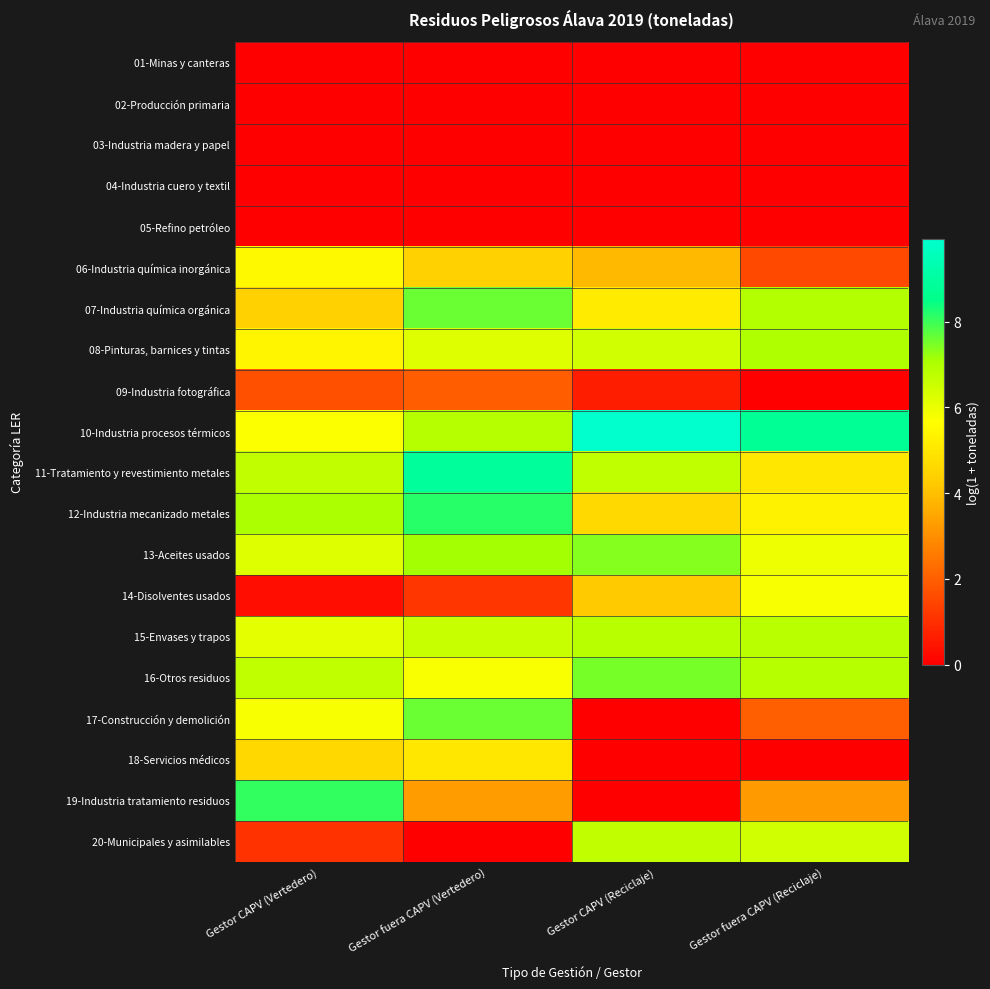

Reading left to right, what are all the values shown in this chart?

01-Minas y canteras: Gestor CAPV (Vertedero)=0.0	Gestor fuera CAPV (Vertedero)=0.0	Gestor CAPV (Reciclaje)=0.0	Gestor fuera CAPV (Reciclaje)=0.0
02-Producción primaria: Gestor CAPV (Vertedero)=0.0	Gestor fuera CAPV (Vertedero)=0.0	Gestor CAPV (Reciclaje)=0.0	Gestor fuera CAPV (Reciclaje)=0.0
03-Industria madera y papel: Gestor CAPV (Vertedero)=0.0	Gestor fuera CAPV (Vertedero)=0.0	Gestor CAPV (Reciclaje)=0.0	Gestor fuera CAPV (Reciclaje)=0.0
04-Industria cuero y textil: Gestor CAPV (Vertedero)=0.0	Gestor fuera CAPV (Vertedero)=0.0	Gestor CAPV (Reciclaje)=0.0	Gestor fuera CAPV (Reciclaje)=0.0
05-Refino petróleo: Gestor CAPV (Vertedero)=0.0	Gestor fuera CAPV (Vertedero)=0.0	Gestor CAPV (Reciclaje)=0.0	Gestor fuera CAPV (Reciclaje)=0.0
06-Industria química inorgánica: Gestor CAPV (Vertedero)=5.5	Gestor fuera CAPV (Vertedero)=4.4	Gestor CAPV (Reciclaje)=3.9	Gestor fuera CAPV (Reciclaje)=1.5
07-Industria química orgánica: Gestor CAPV (Vertedero)=4.4	Gestor fuera CAPV (Vertedero)=7.6	Gestor CAPV (Reciclaje)=5.1	Gestor fuera CAPV (Reciclaje)=6.9
08-Pinturas, barnices y tintas: Gestor CAPV (Vertedero)=5.4	Gestor fuera CAPV (Vertedero)=6.2	Gestor CAPV (Reciclaje)=6.5	Gestor fuera CAPV (Reciclaje)=7.0
09-Industria fotográfica: Gestor CAPV (Vertedero)=1.7	Gestor fuera CAPV (Vertedero)=1.9	Gestor CAPV (Reciclaje)=0.6	Gestor fuera CAPV (Reciclaje)=0.0
10-Industria procesos térmicos: Gestor CAPV (Vertedero)=5.7	Gestor fuera CAPV (Vertedero)=6.9	Gestor CAPV (Reciclaje)=9.9	Gestor fuera CAPV (Reciclaje)=8.8
11-Tratamiento y revestimiento metales: Gestor CAPV (Vertedero)=6.7	Gestor fuera CAPV (Vertedero)=8.9	Gestor CAPV (Reciclaje)=6.7	Gestor fuera CAPV (Reciclaje)=5.0
12-Industria mecanizado metales: Gestor CAPV (Vertedero)=7.0	Gestor fuera CAPV (Vertedero)=8.2	Gestor CAPV (Reciclaje)=4.6	Gestor fuera CAPV (Reciclaje)=5.3
13-Aceites usados: Gestor CAPV (Vertedero)=6.2	Gestor fuera CAPV (Vertedero)=7.1	Gestor CAPV (Reciclaje)=7.4	Gestor fuera CAPV (Reciclaje)=6.0
14-Disolventes usados: Gestor CAPV (Vertedero)=0.3	Gestor fuera CAPV (Vertedero)=1.1	Gestor CAPV (Reciclaje)=4.2	Gestor fuera CAPV (Reciclaje)=5.8
15-Envases y trapos: Gestor CAPV (Vertedero)=6.1	Gestor fuera CAPV (Vertedero)=6.6	Gestor CAPV (Reciclaje)=6.8	Gestor fuera CAPV (Reciclaje)=6.8
16-Otros residuos: Gestor CAPV (Vertedero)=6.7	Gestor fuera CAPV (Vertedero)=5.8	Gestor CAPV (Reciclaje)=7.5	Gestor fuera CAPV (Reciclaje)=6.9
17-Construcción y demolición: Gestor CAPV (Vertedero)=5.8	Gestor fuera CAPV (Vertedero)=7.6	Gestor CAPV (Reciclaje)=0.0	Gestor fuera CAPV (Reciclaje)=2.0
18-Servicios médicos: Gestor CAPV (Vertedero)=4.6	Gestor fuera CAPV (Vertedero)=5.0	Gestor CAPV (Reciclaje)=0.0	Gestor fuera CAPV (Reciclaje)=0.0
19-Industria tratamiento residuos: Gestor CAPV (Vertedero)=8.1	Gestor fuera CAPV (Vertedero)=3.3	Gestor CAPV (Reciclaje)=0.0	Gestor fuera CAPV (Reciclaje)=3.2
20-Municipales y asimilables: Gestor CAPV (Vertedero)=1.1	Gestor fuera CAPV (Vertedero)=0.0	Gestor CAPV (Reciclaje)=6.7	Gestor fuera CAPV (Reciclaje)=6.5